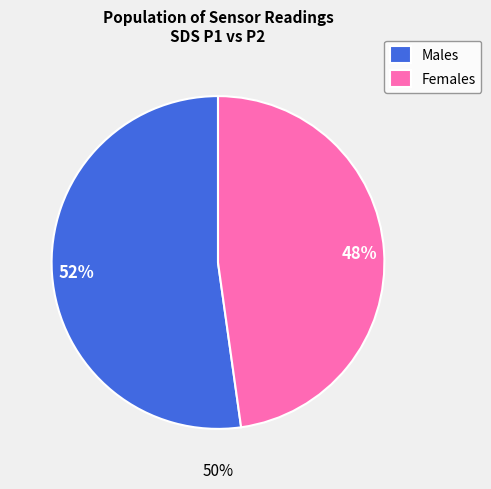

Combined, do SDS_P1 and SDS_P2 account for over 50%?

Yes